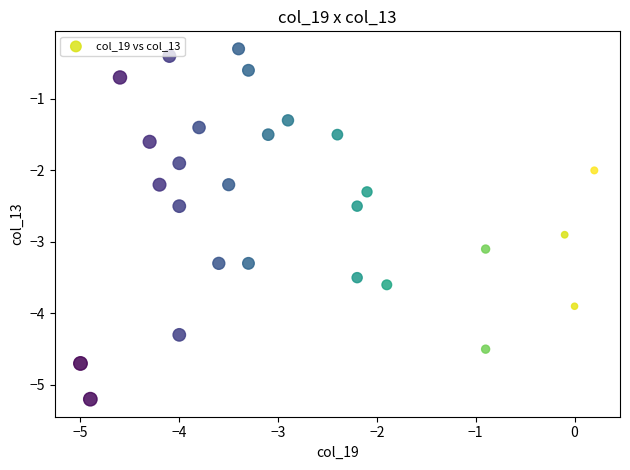

What is the range of Y values (max minus min)?

4.9